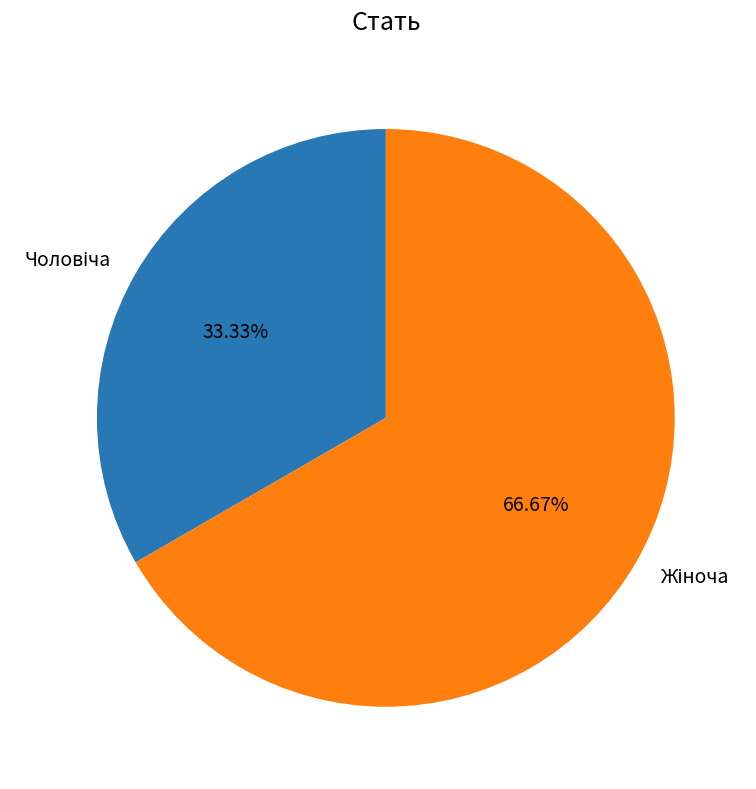

Is there a majority slice in this chart?

Yes